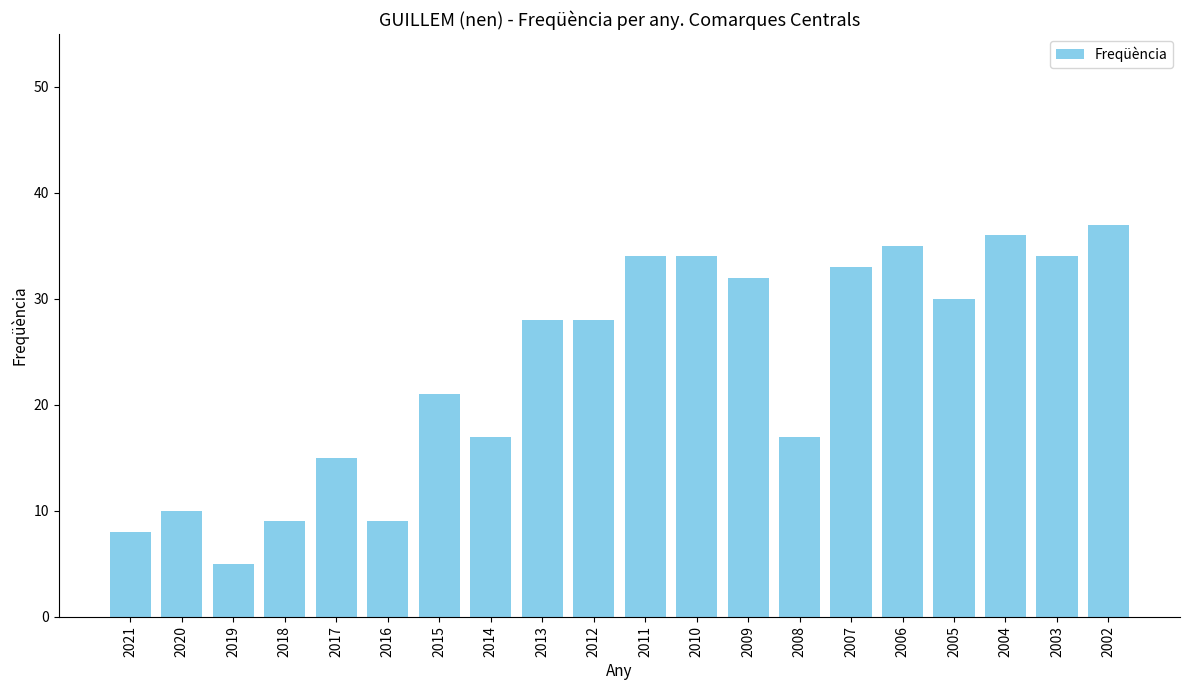

Reading right to left, transcribe all the data shown in this chart.

37	34	36	30	35	33	17	32	34	34	28	28	17	21	9	15	9	5	10	8